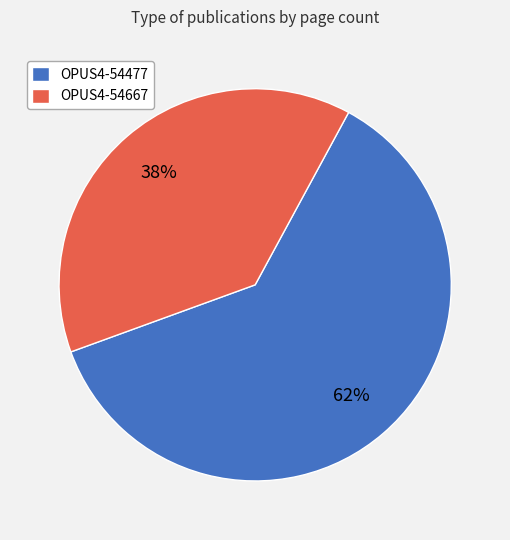

How many slices are in this pie chart?

2